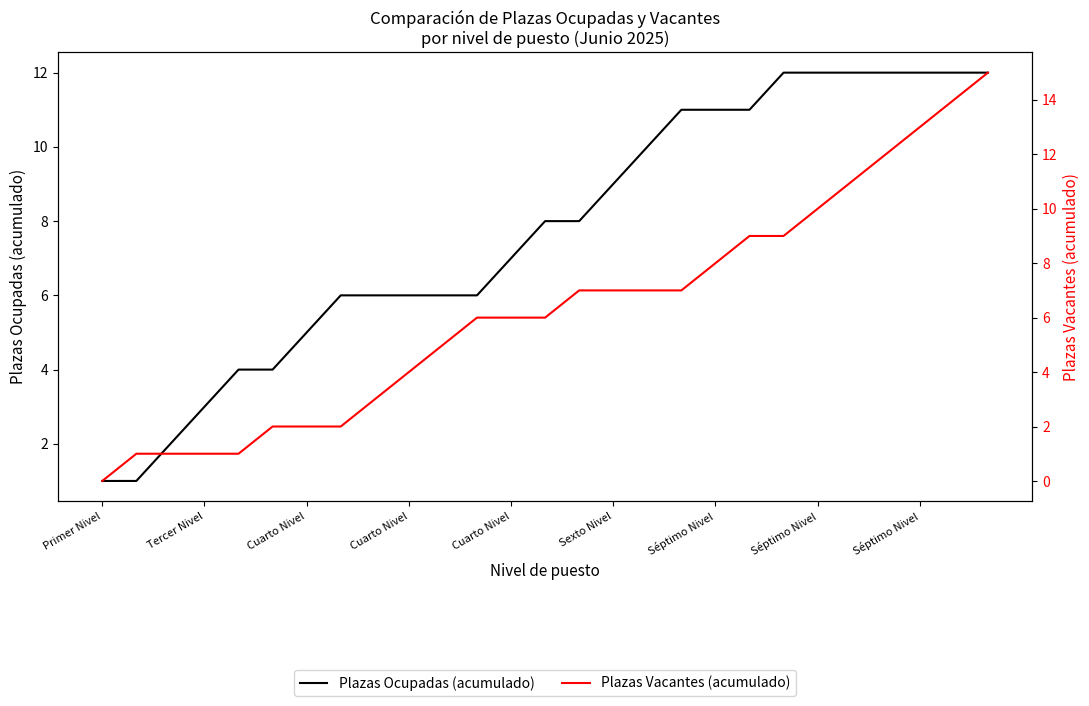

True or false: Plazas Vacantes (acumulado) and Plazas Ocupadas (acumulado) intersect in this chart.

False